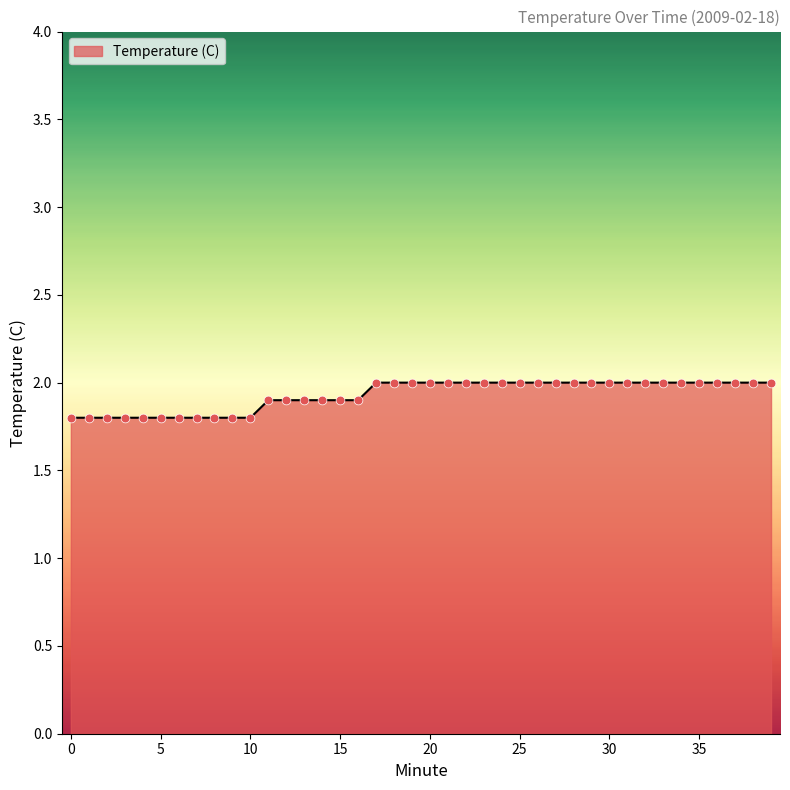

What is the maximum value shown in the chart?

2.0